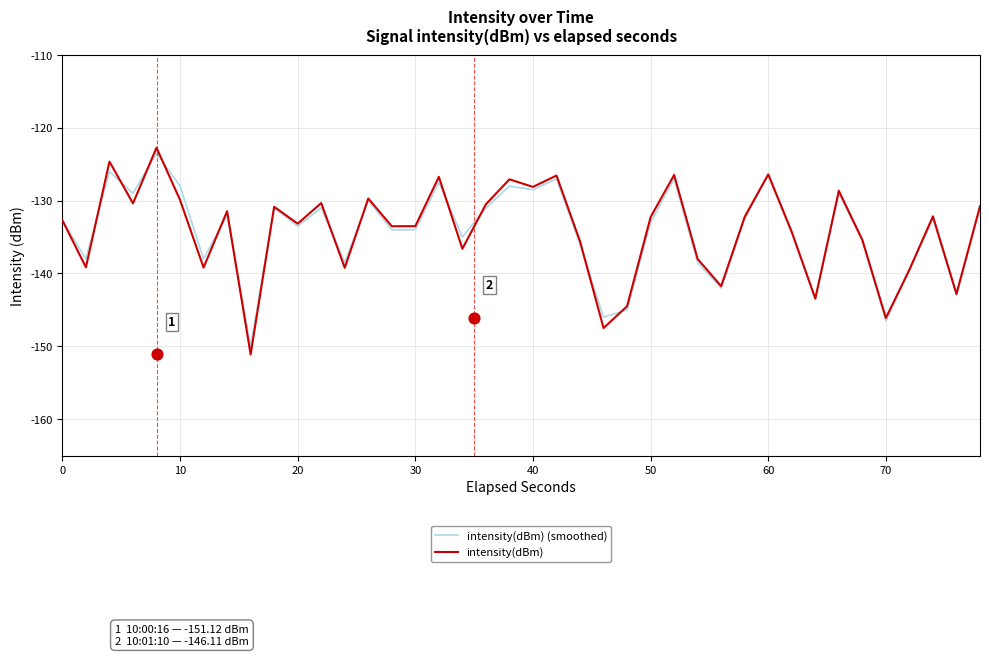

At how many categories does at least one series exceed -150?

39